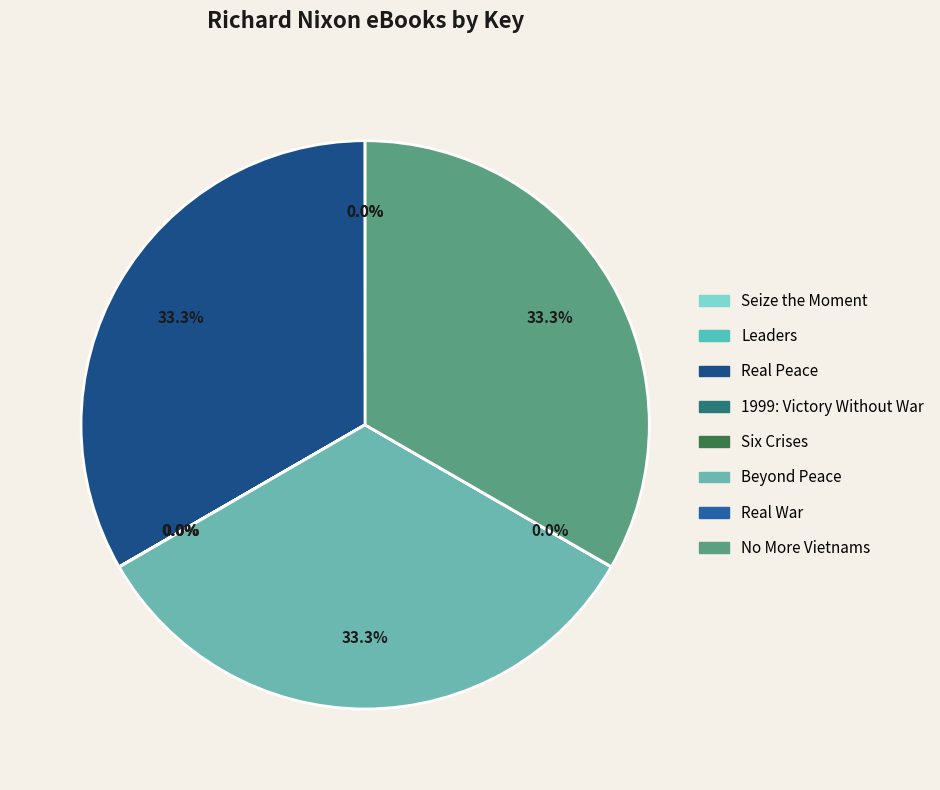

Is the sum of Real Peace and 1999: Victory Without War greater than half?

No